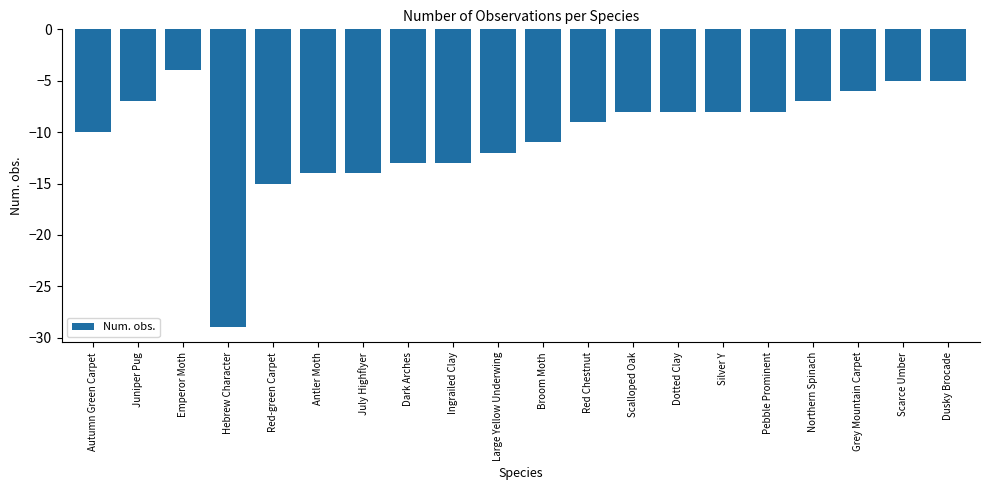

Where is the data nearest to the value -16?

Red-green Carpet